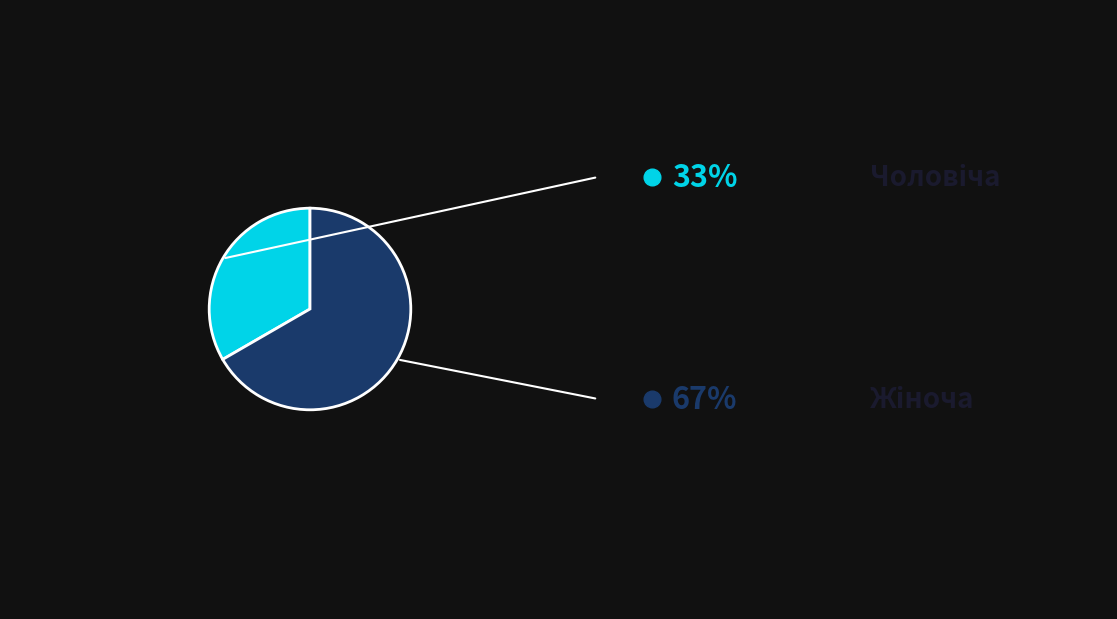

How many slices are in this pie chart?

2